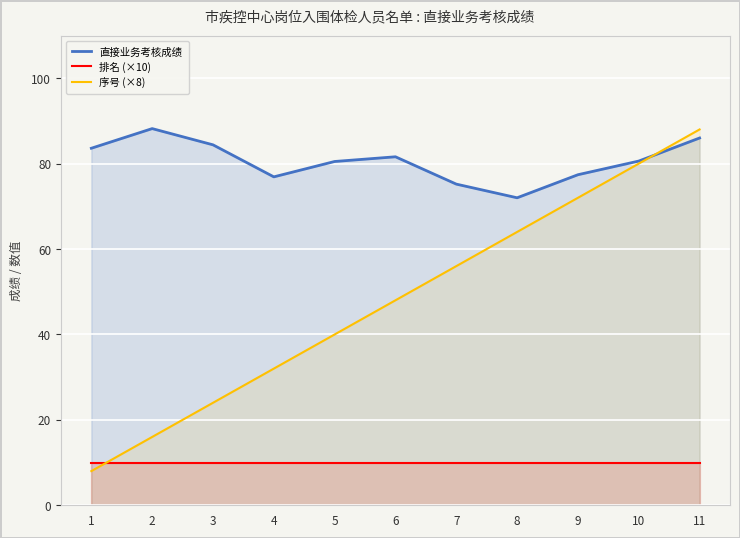

Reading left to right, transcribe all the data shown in this chart.

直接业务考核成绩: 83.6	88.2	84.4	76.9	80.5	81.6	75.2	72.0	77.4	80.6	86.0
排名 (×10): 10.0	10.0	10.0	10.0	10.0	10.0	10.0	10.0	10.0	10.0	10.0
序号 (×8): 8.0	16.0	24.0	32.0	40.0	48.0	56.0	64.0	72.0	80.0	88.0